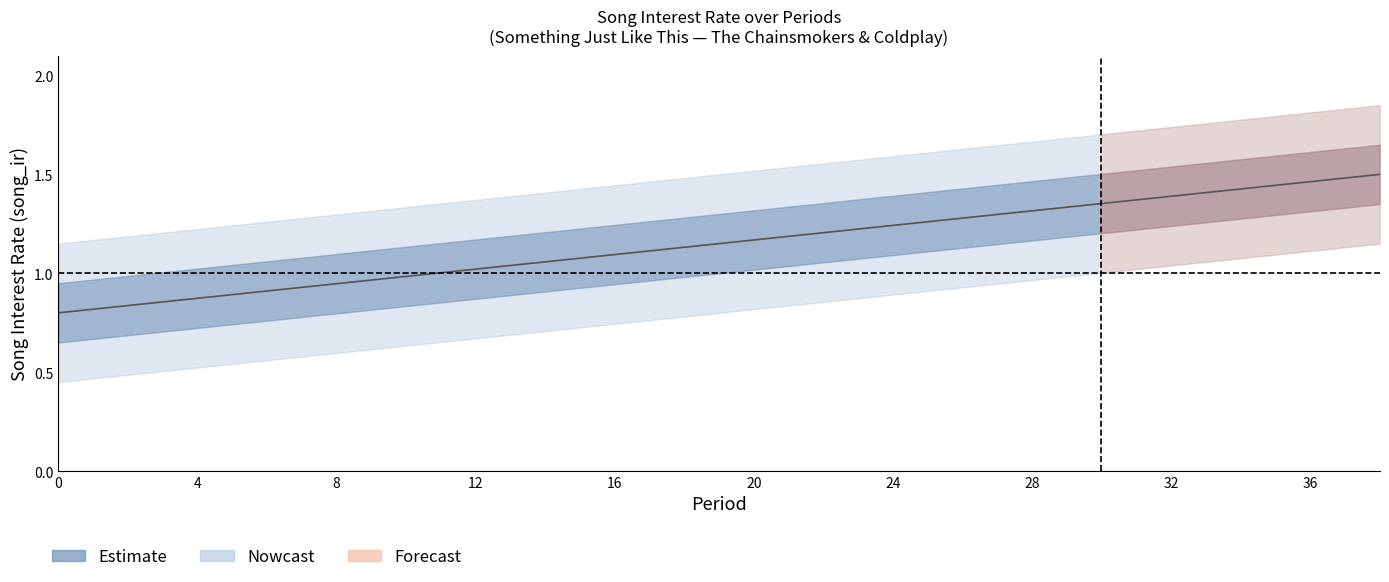

What is the sum of all values?

23.0